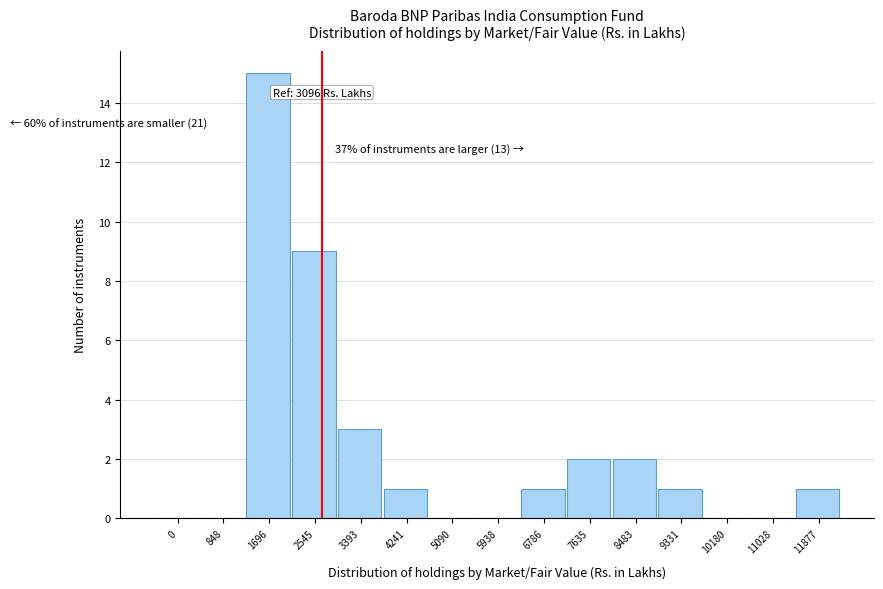

The chart shows a value of 26 at 1696. True or false?

False